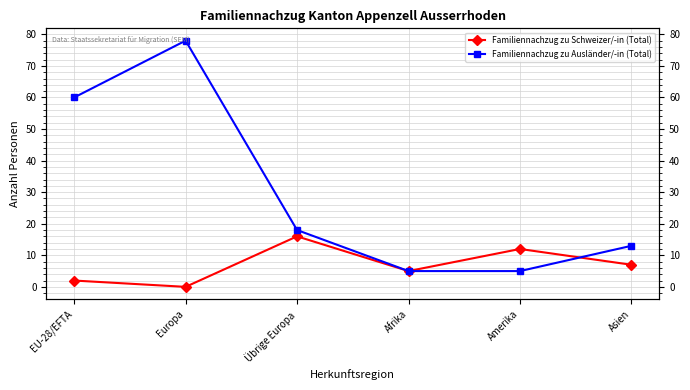

What is the value of the Familiennachzug zu Ausländer/-in (Total) point at the 4th from the left?

5